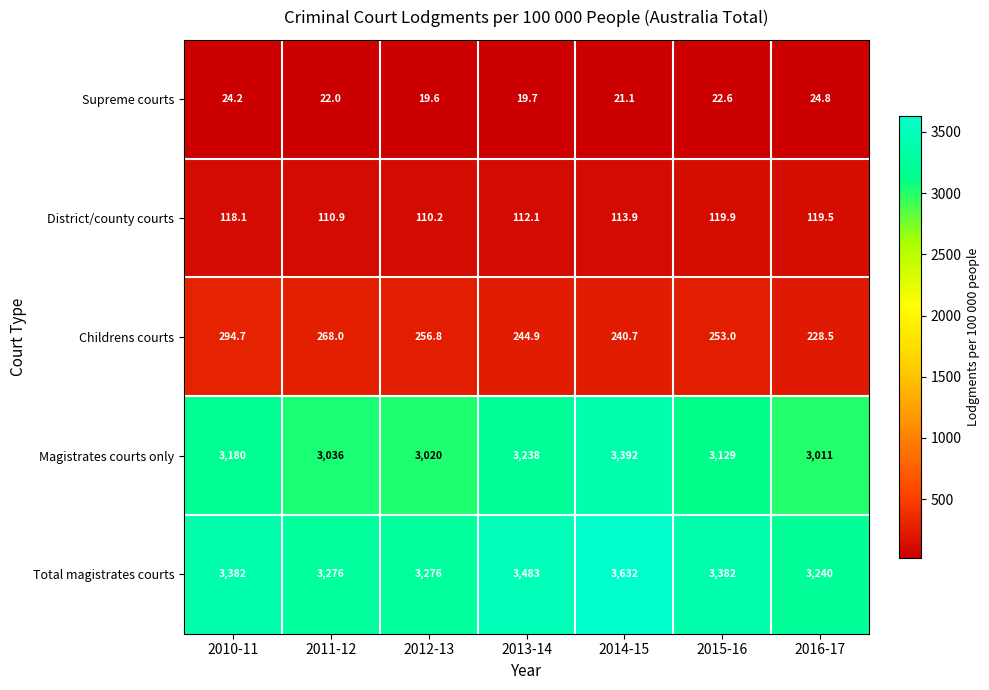

Read the Magistrates courts only value at 2011-12.

3036.0